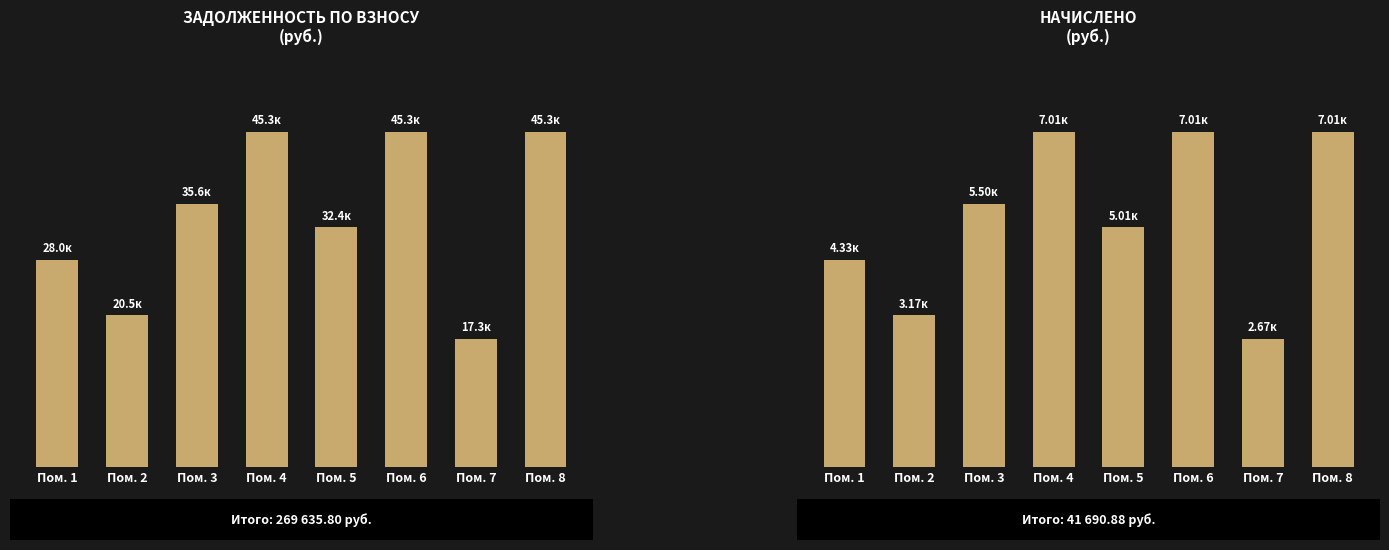

Reading right to left, transcribe all the data shown in this chart.

задолженность (взнос): 45305.8	17260.6	45305.8	32409.8	45305.8	35551.3	20489.0	28007.8
начислено: 7005.1	2668.8	7005.1	5011.2	7005.1	5497.0	3168.0	4330.6